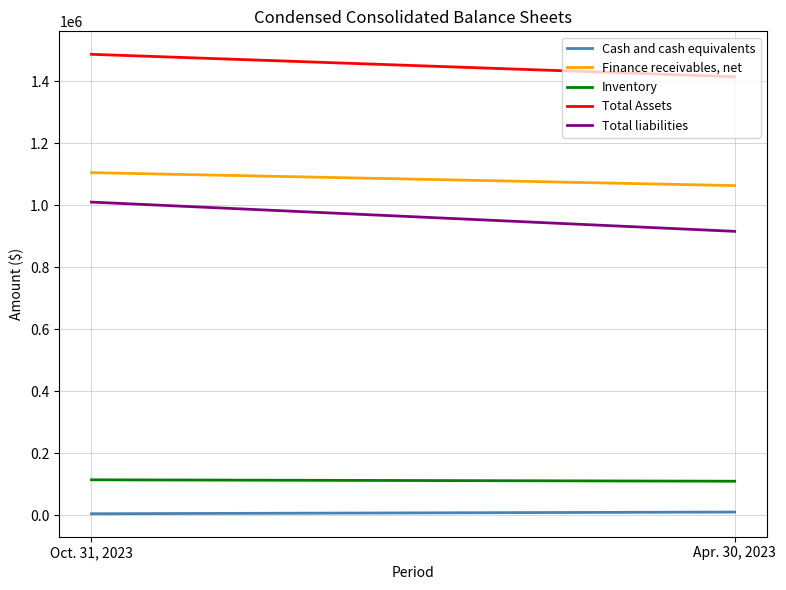

Reading right to left, extract all data points from this chart.

Cash and cash equivalents: Apr. 30, 2023=9796	Oct. 31, 2023=4313
Finance receivables, net: Apr. 30, 2023=1063460	Oct. 31, 2023=1105236
Inventory: Apr. 30, 2023=109290	Oct. 31, 2023=113846
Total Assets: Apr. 30, 2023=1414737	Oct. 31, 2023=1487149
Total liabilities: Apr. 30, 2023=915790	Oct. 31, 2023=1010140